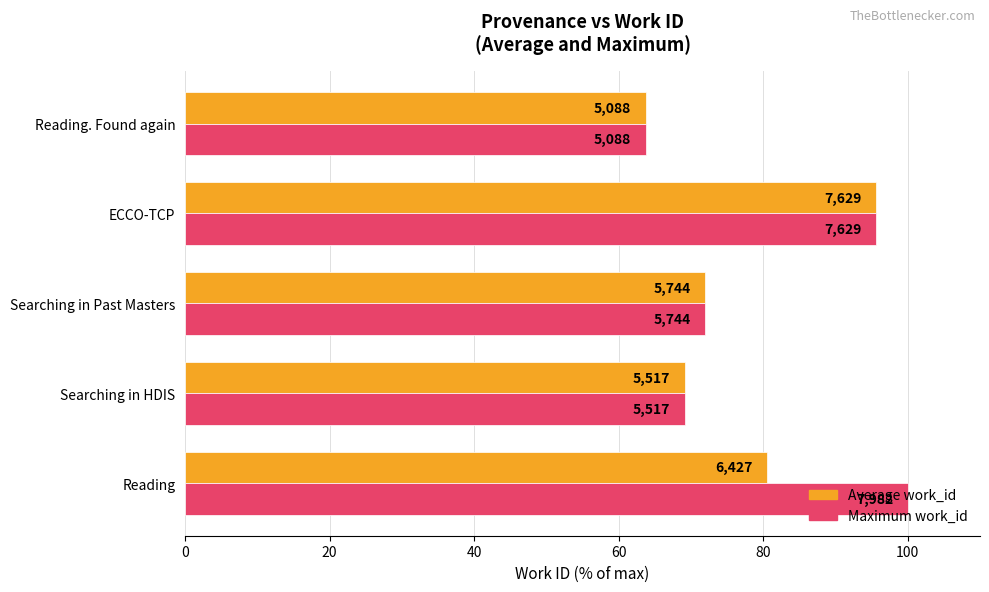

What are all the series names shown in the legend?

Average work_id, Maximum work_id